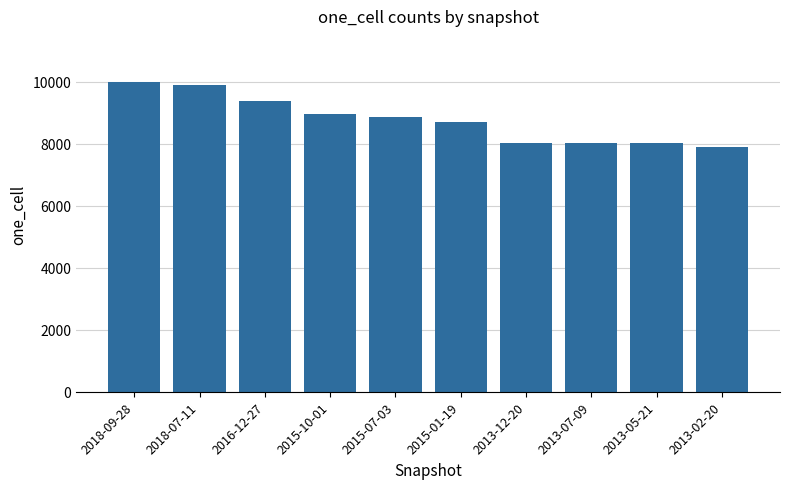

What is the ratio of the value at 2013-07-09 to the value at 2016-12-27?

0.9